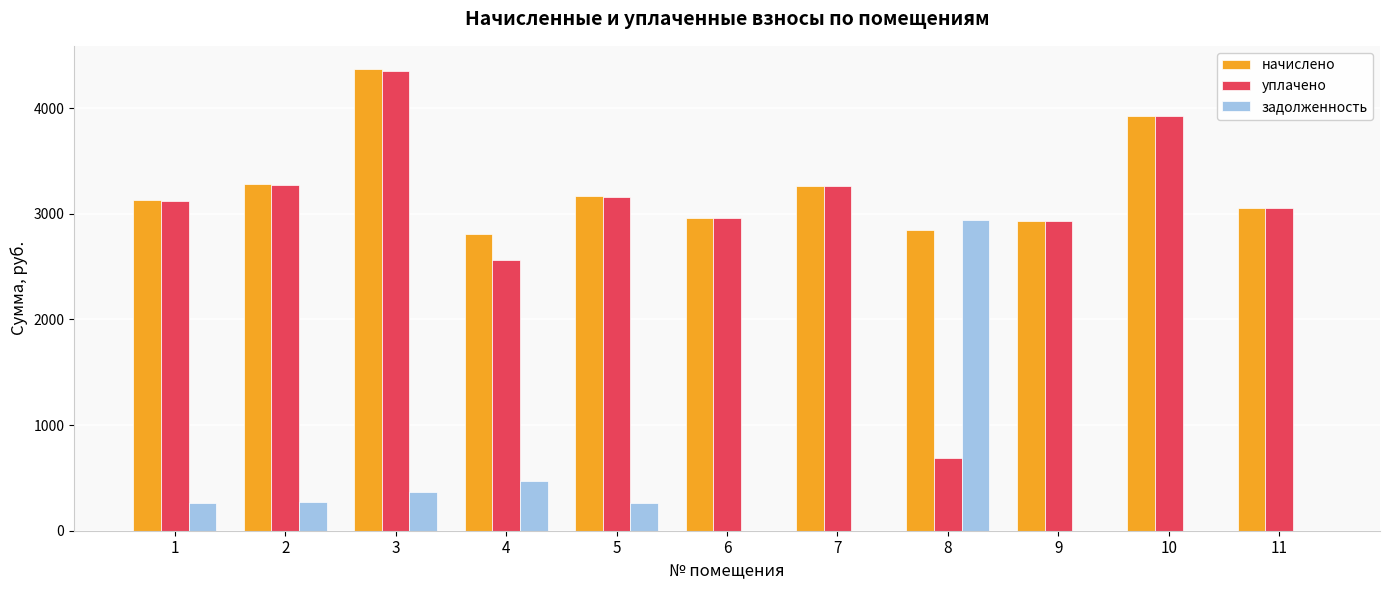

True or false: задолженность has a value of 0.5 at 11.

True